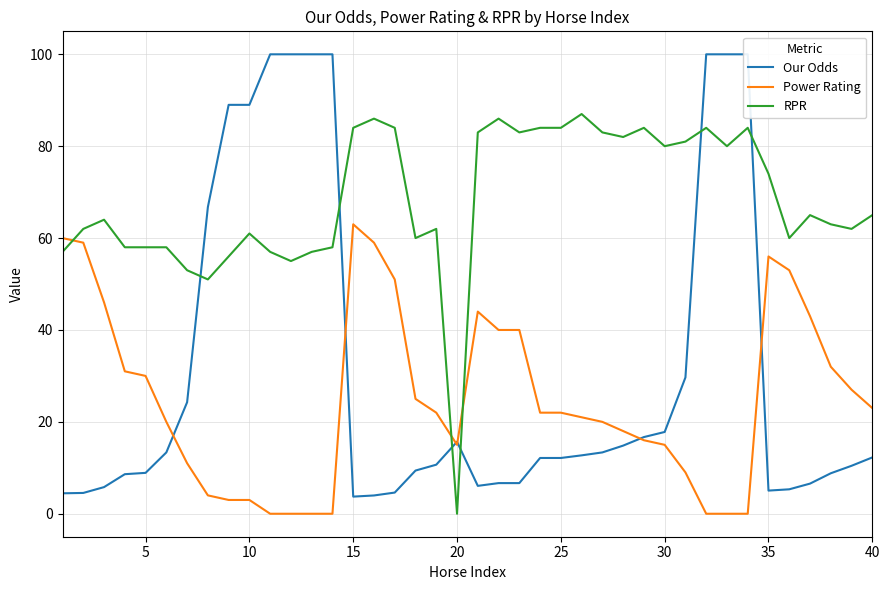

The Power Rating series shows 9 at 30. True or false?

False